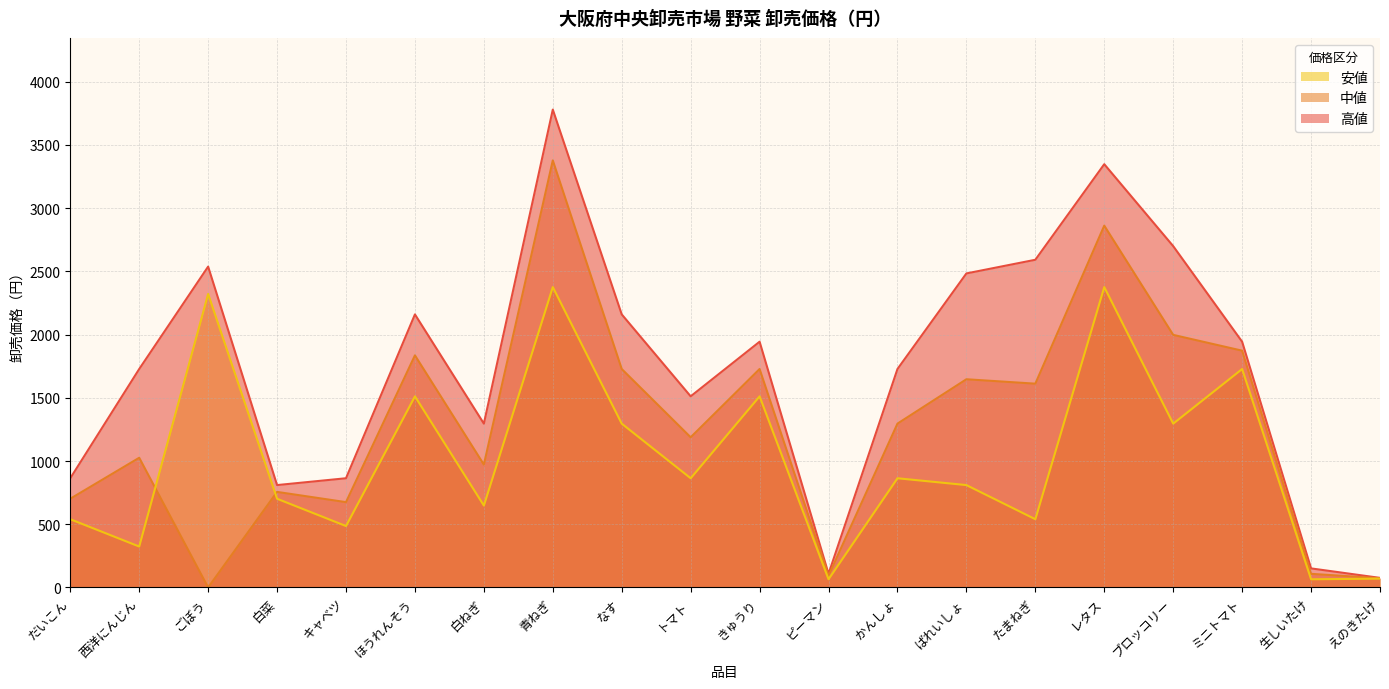

What is the label of the 17th point from the right?

白菜